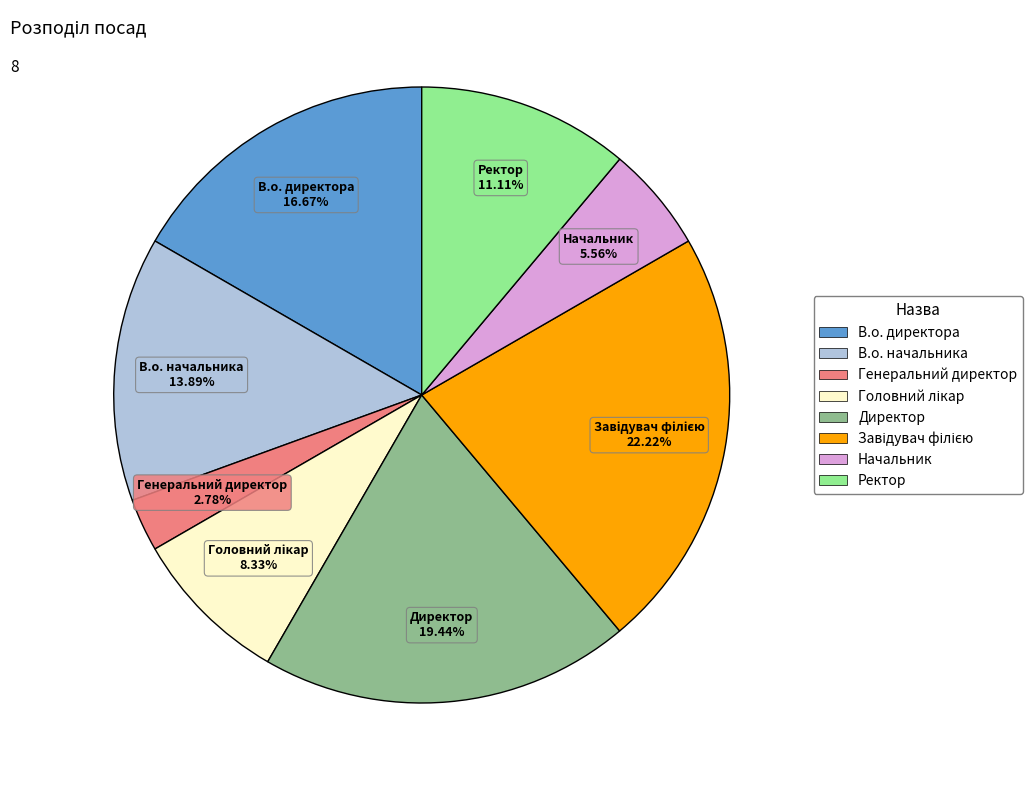

Is there any slice that represents more than half of the pie?

No